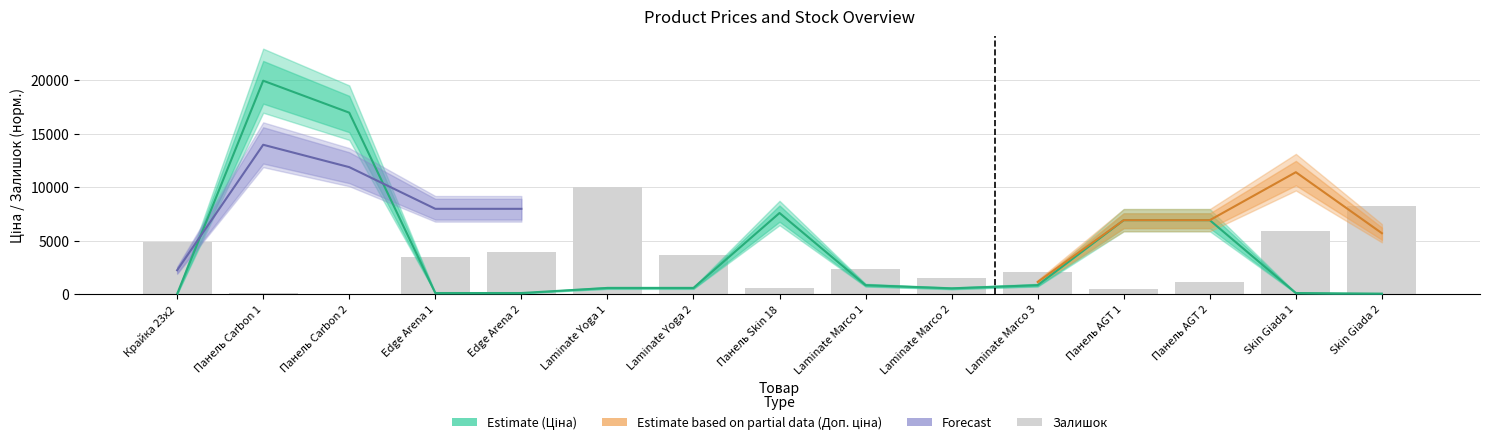

What is the label of the 10th bar from the right?

Laminate Yoga 1